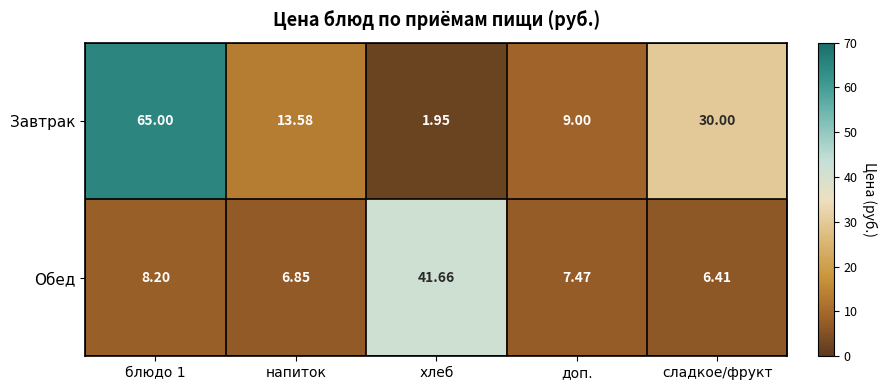

Where is Завтрак nearest to the value 33?

сладкое/фрукт